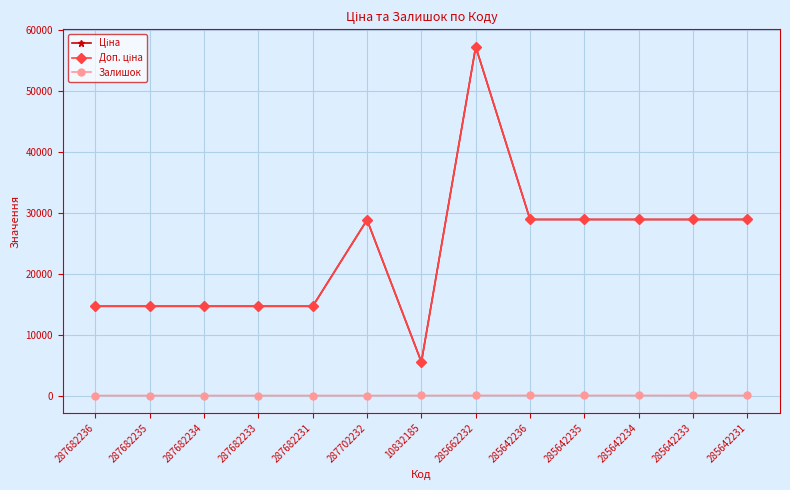

Does the chart have visible grid lines?

Yes